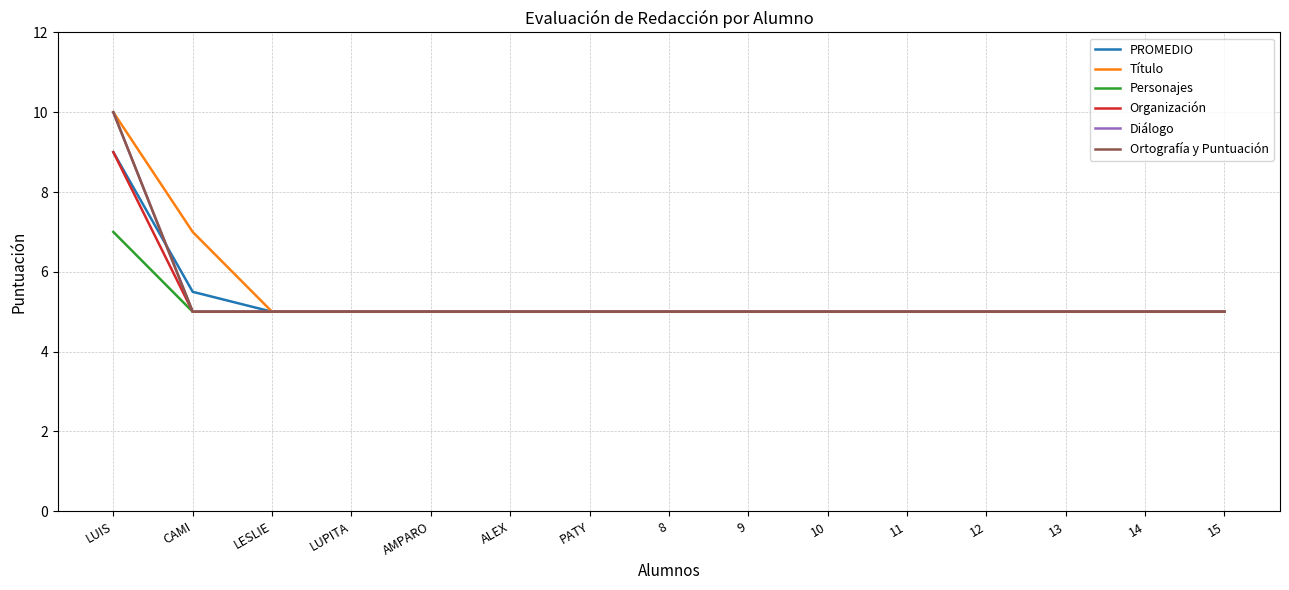

Reading left to right, what are all the values shown in this chart?

PROMEDIO: 9.0	5.5	5.0	5.0	5.0	5.0	5.0	5.0	5.0	5.0	5.0	5.0	5.0	5.0	5.0
Título: 10.0	7.0	5.0	5.0	5.0	5.0	5.0	5.0	5.0	5.0	5.0	5.0	5.0	5.0	5.0
Personajes: 7.0	5.0	5.0	5.0	5.0	5.0	5.0	5.0	5.0	5.0	5.0	5.0	5.0	5.0	5.0
Organización: 9.0	5.0	5.0	5.0	5.0	5.0	5.0	5.0	5.0	5.0	5.0	5.0	5.0	5.0	5.0
Diálogo: 10.0	5.0	5.0	5.0	5.0	5.0	5.0	5.0	5.0	5.0	5.0	5.0	5.0	5.0	5.0
Ortografía y Puntuación: 10.0	5.0	5.0	5.0	5.0	5.0	5.0	5.0	5.0	5.0	5.0	5.0	5.0	5.0	5.0